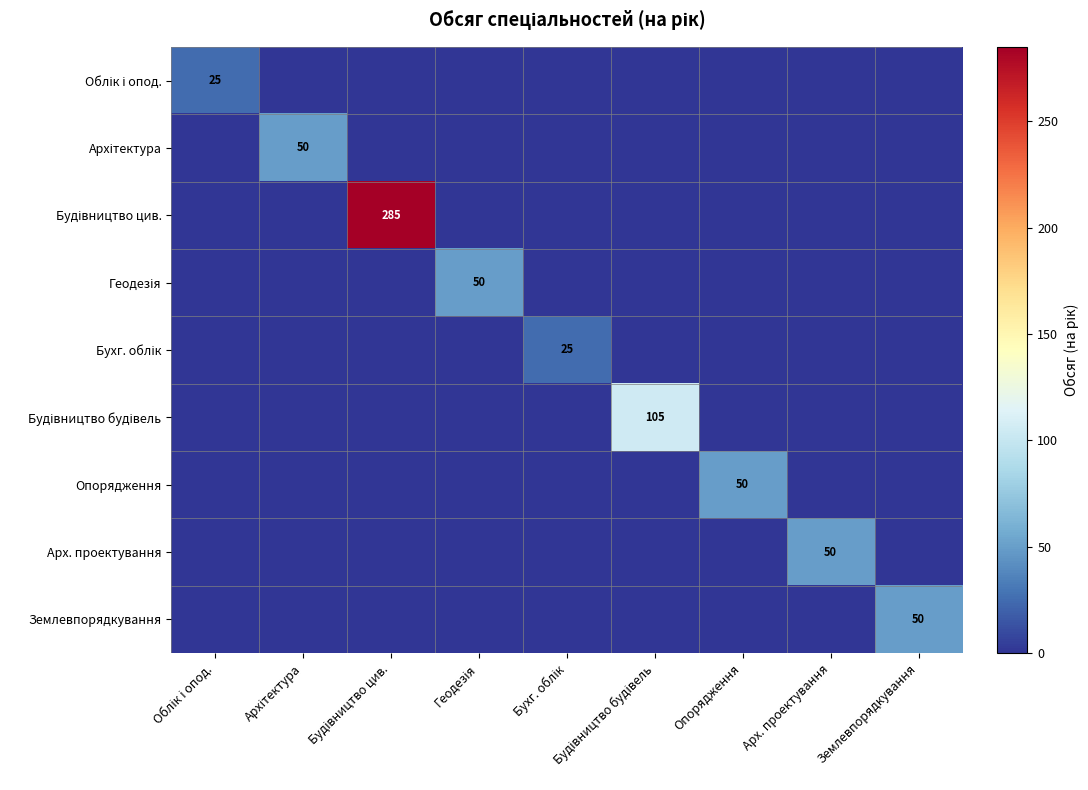

How many distinct data groups are displayed?

9